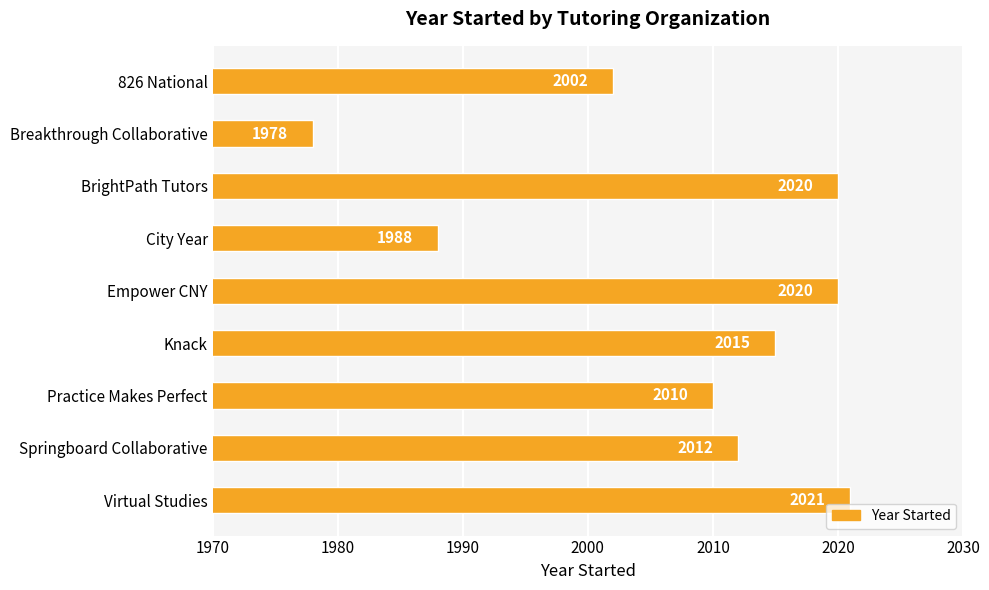

What is the difference between the values at Breakthrough Collaborative and City Year?

10